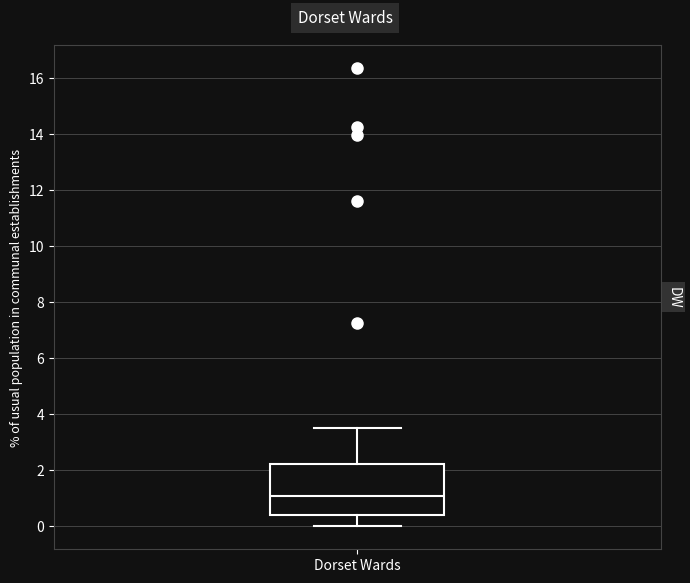

Transcribe this box plot: give where the median line is, the range the box spans, and where the two whiskers end, as read against the y-axis. The values are not printed on the chart, so give them approximately, as read against the axis.

median 1.0, box 0.4 to 2.2, whiskers 0.0 to 3.6